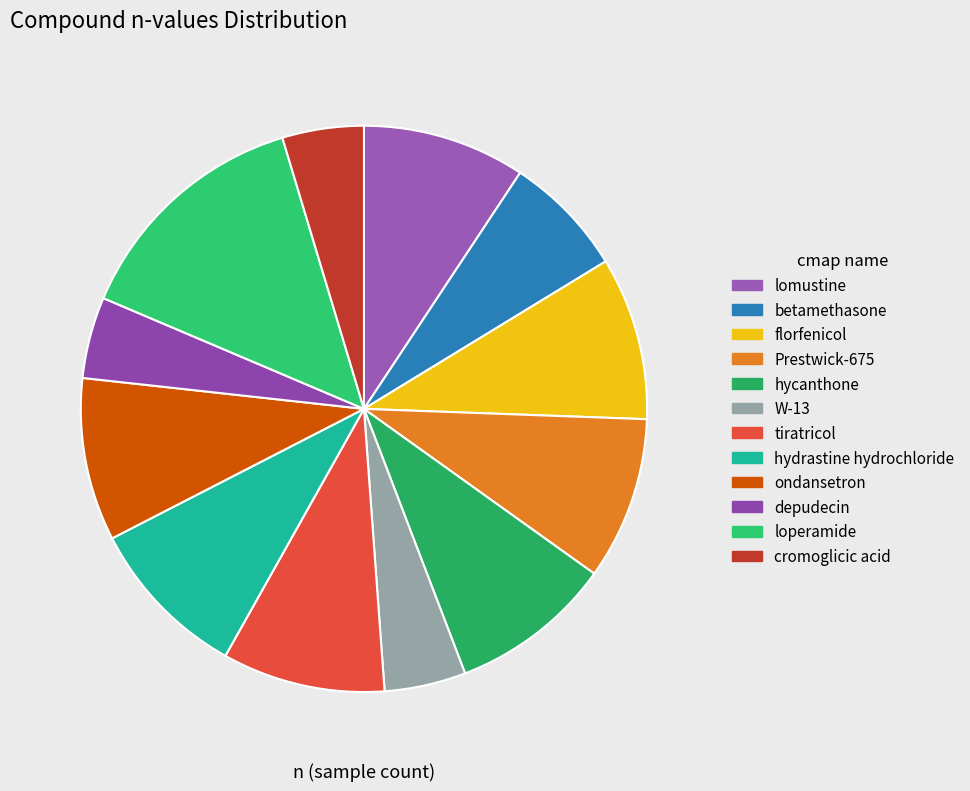

Count the number of slices in the pie.

12